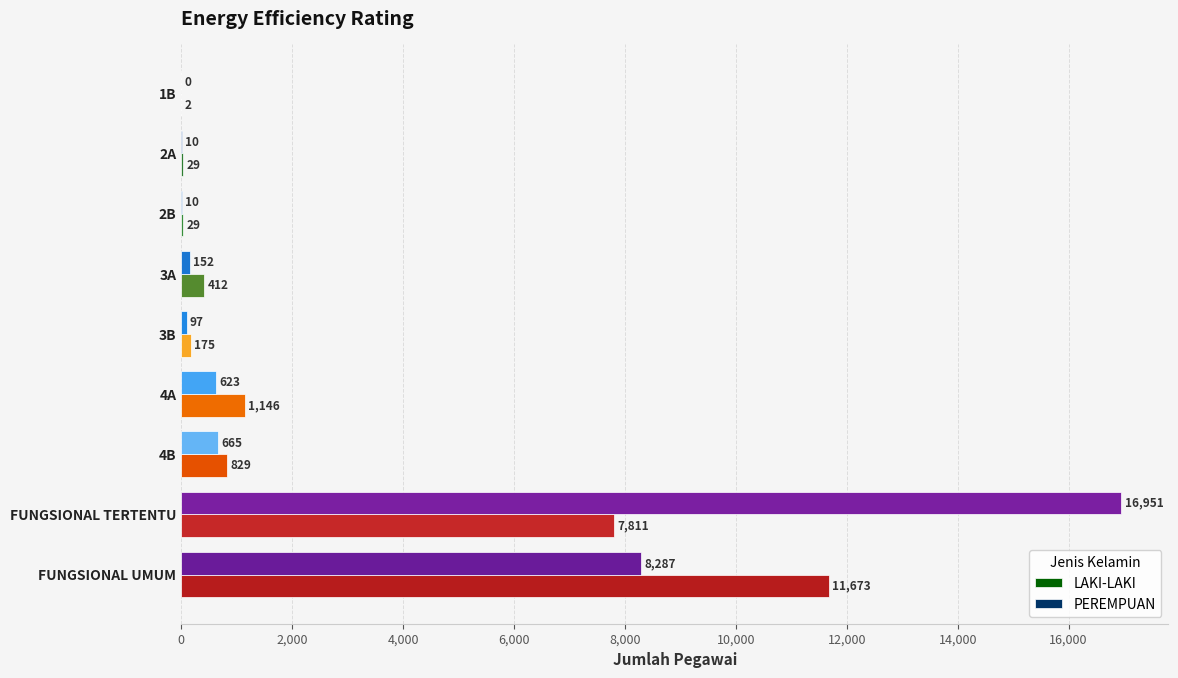

Is the value of LAKI-LAKI at 3B greater than the value of PEREMPUAN at 4A?

No